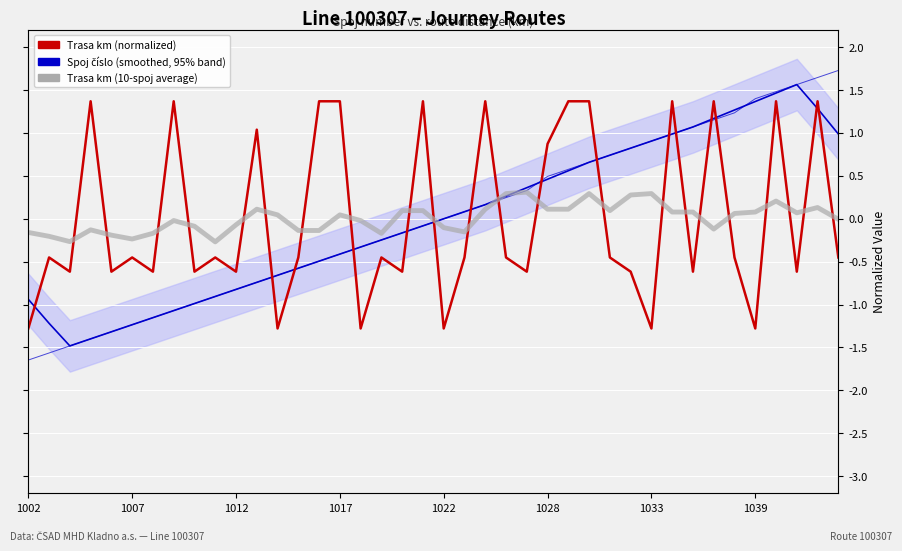

List the labels in order of Trasa km (10-spoj average) value, largest first.

24, 23, 27, 30, 29, 36, 38, 11, 22, 25, 26, 18, 19, 28, 31, 32, 35, 37, 34, 12, 15, 39, 1039, 16, 10, 8, 20, 33, 1017, 13, 14, 21, 1002, 1033, 17, 1022, 1007, 1028, 1012, 9